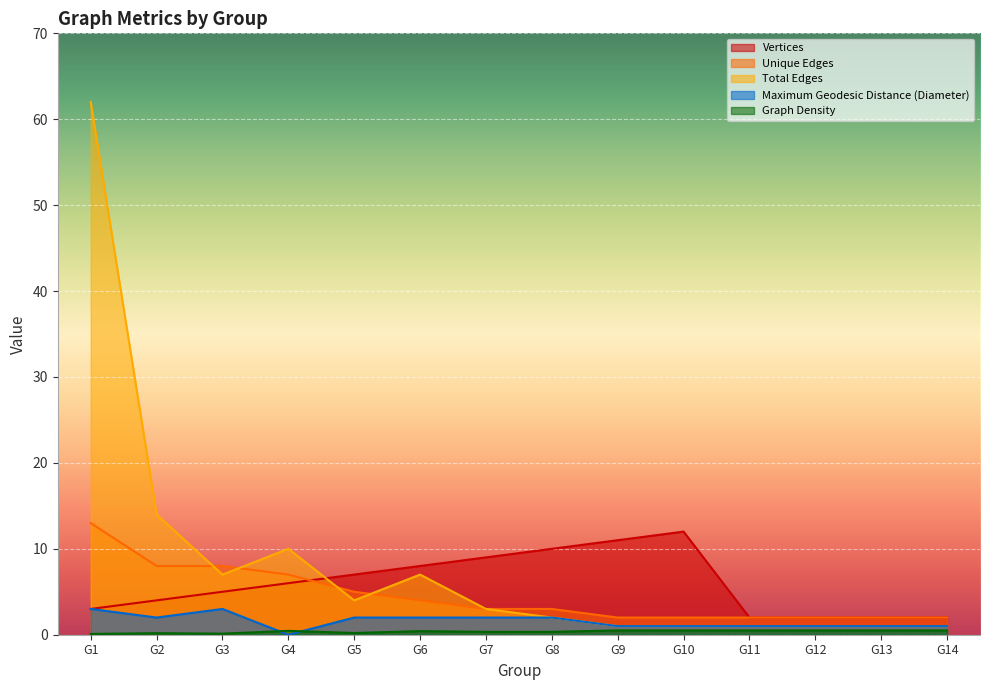

True or false: Unique Edges has more than 2 points higher than both neighbors.

False